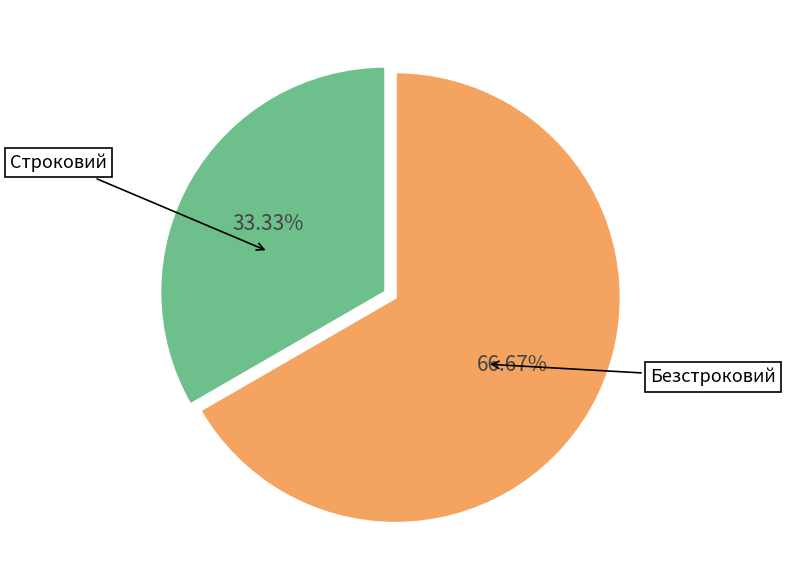

Is there a majority slice in this chart?

Yes